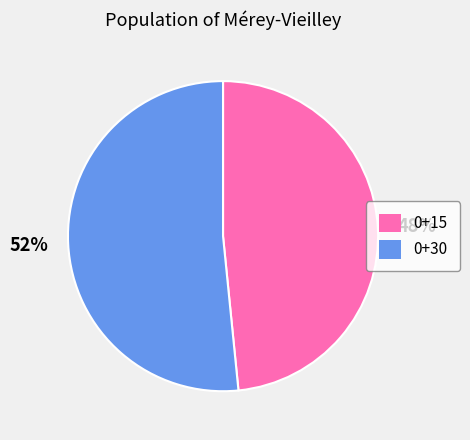

Approximately how many times larger is the value at 0+15 compared to 0+30?

0.9